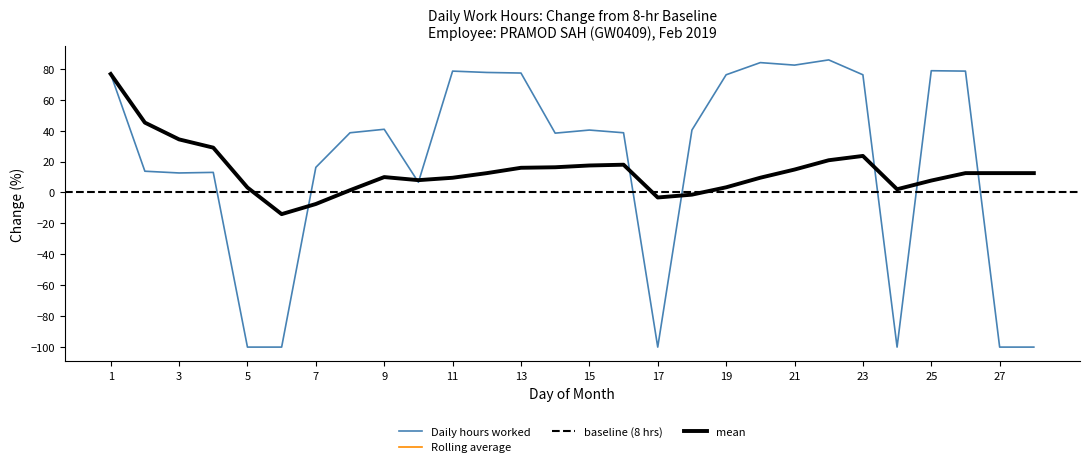

What is the sum of all Rolling Avg values?

391.0